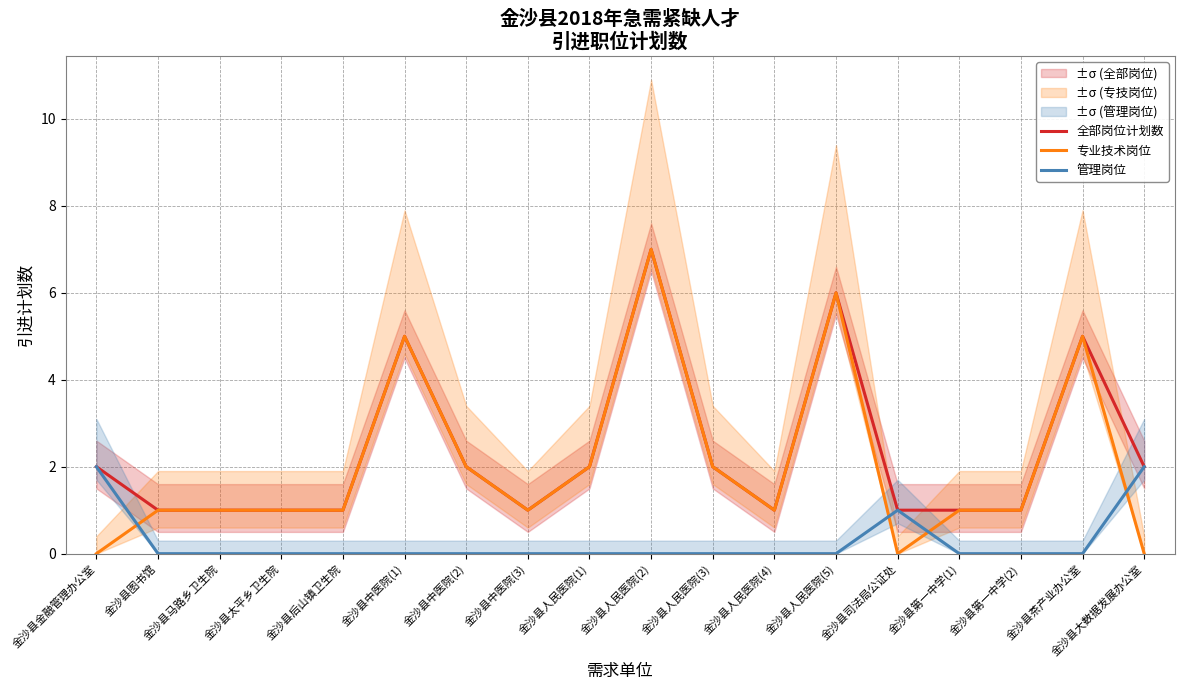

Which series has the widest spread of values?

专业技术岗位